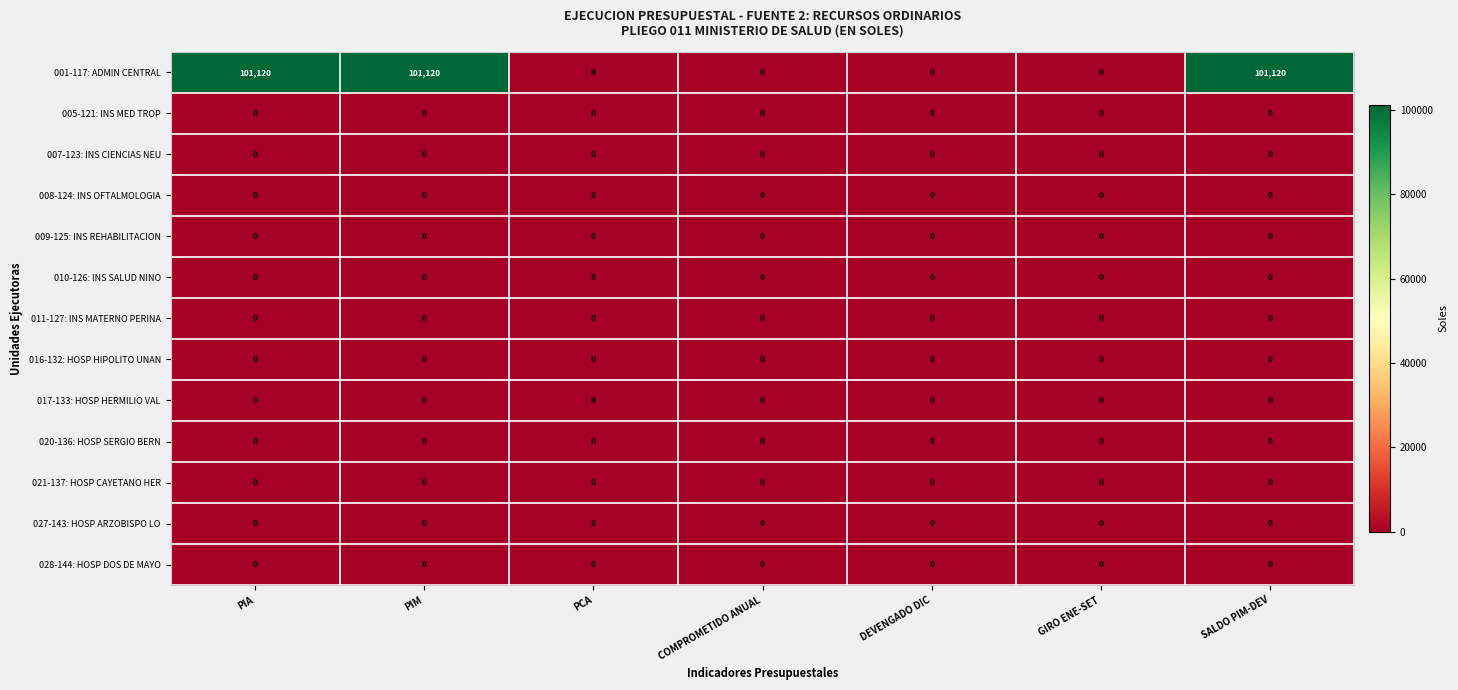

What is the total value across all series at PIM?

101120